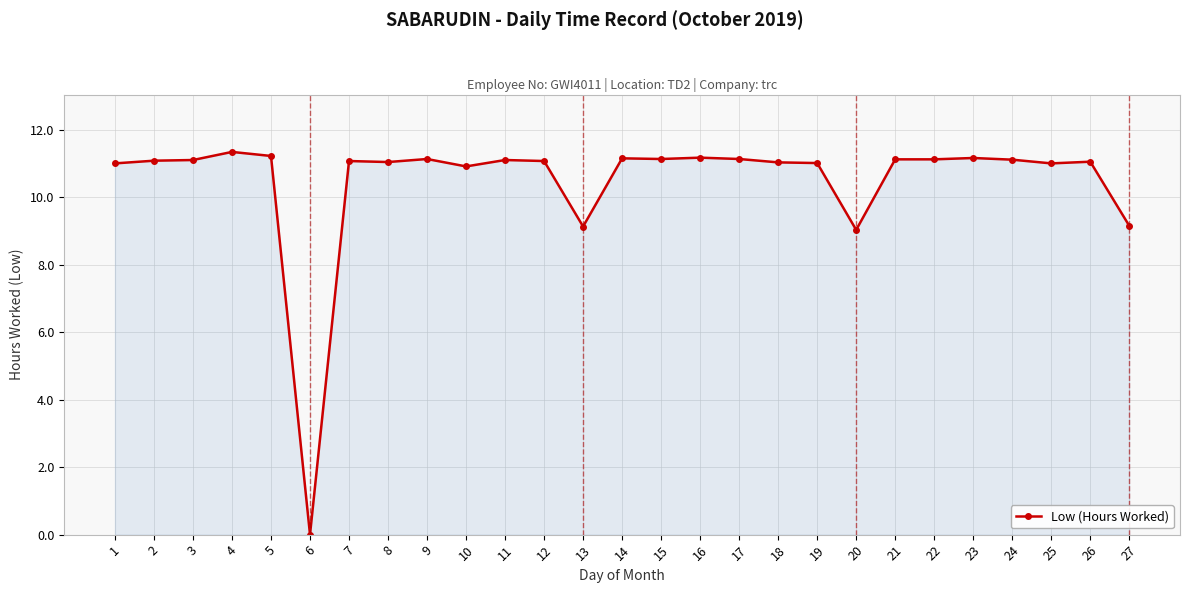

True or false: the data shows 11.1 at 11.

True